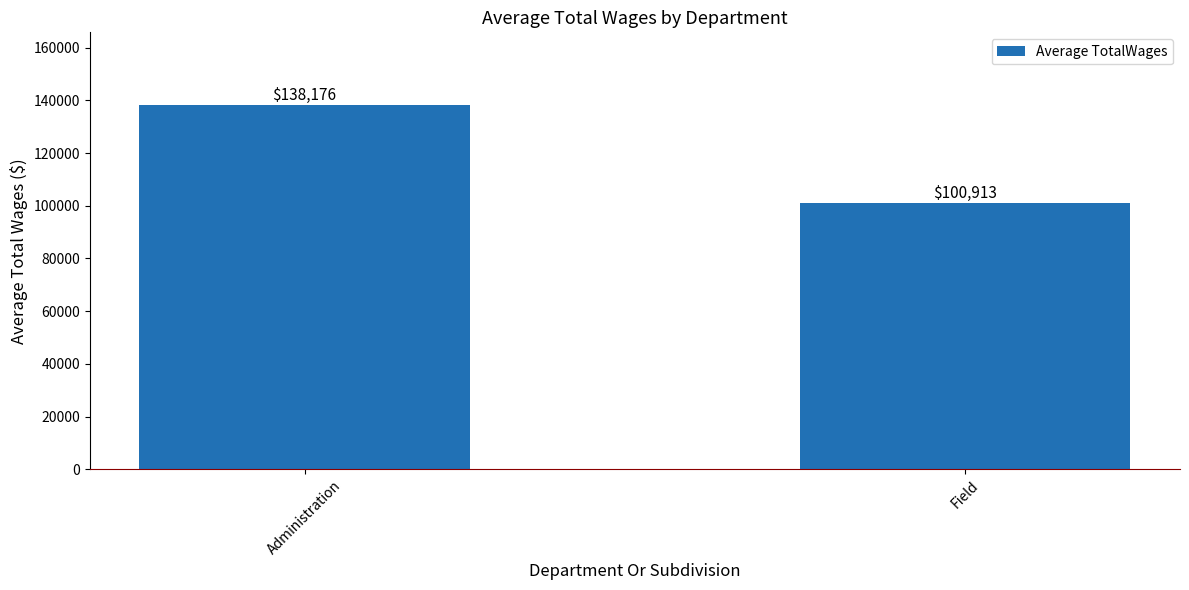

What is the label of the 2nd bar from the right?

Administration